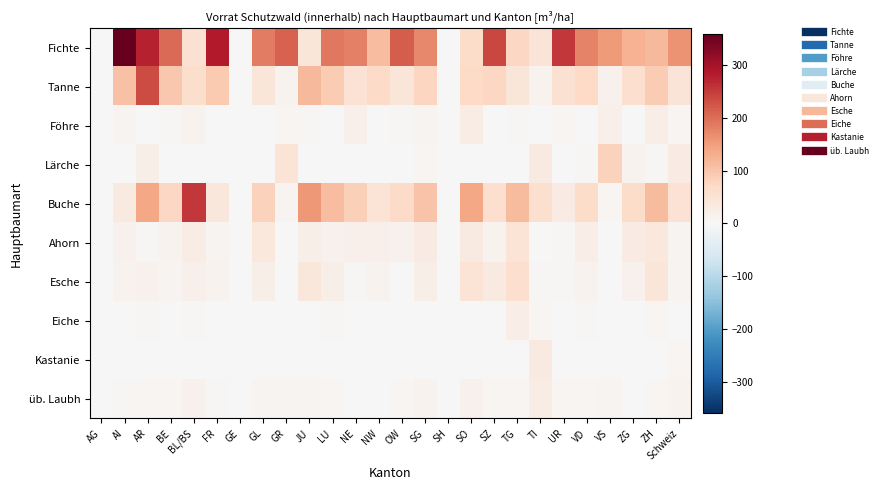

Which series changed the most between OW and ZH?

Fichte